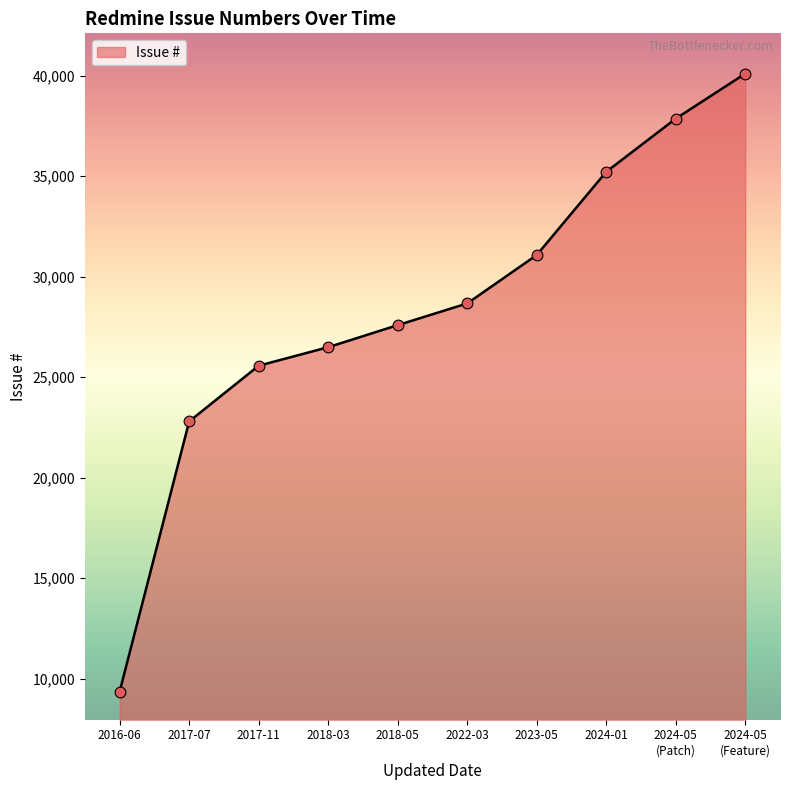

Which has a higher value, 2024-01 or 2017-07?

2024-01